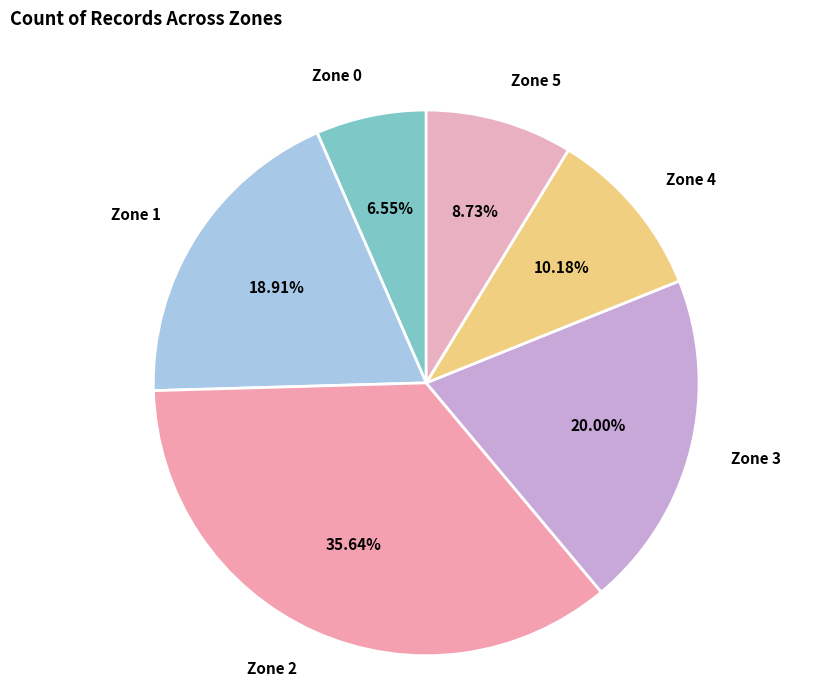

Is the sum of Zone 1 and Zone 5 greater than half?

No